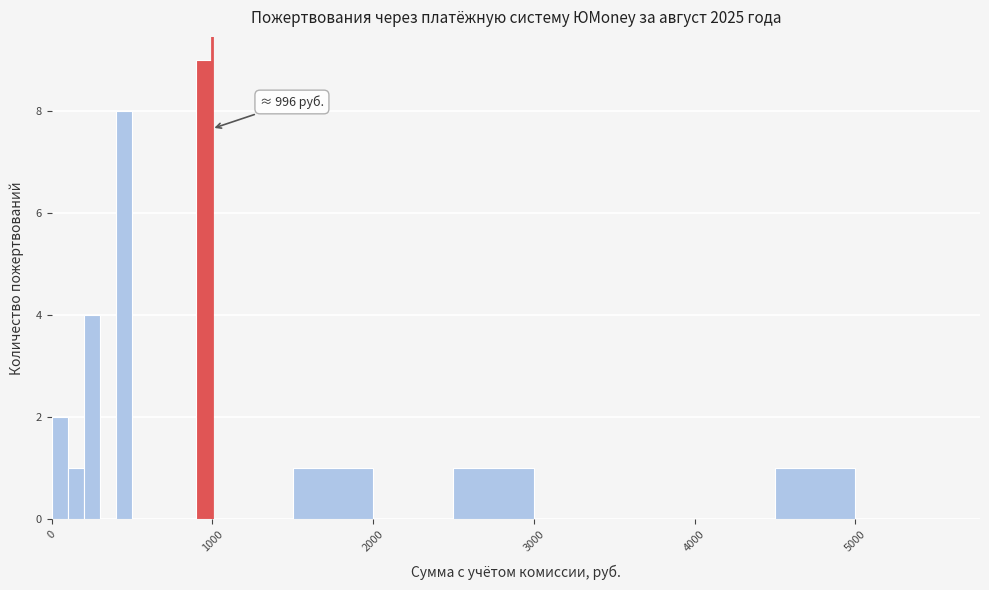

Read against the x-axis, roughly where is the centre of the tallest bar?

1000